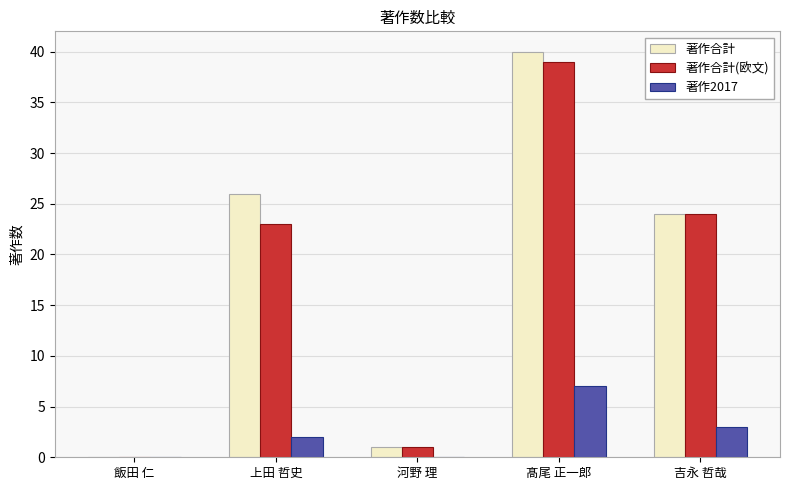

At which category does the chart reach its peak across all series?

髙尾 正一郎